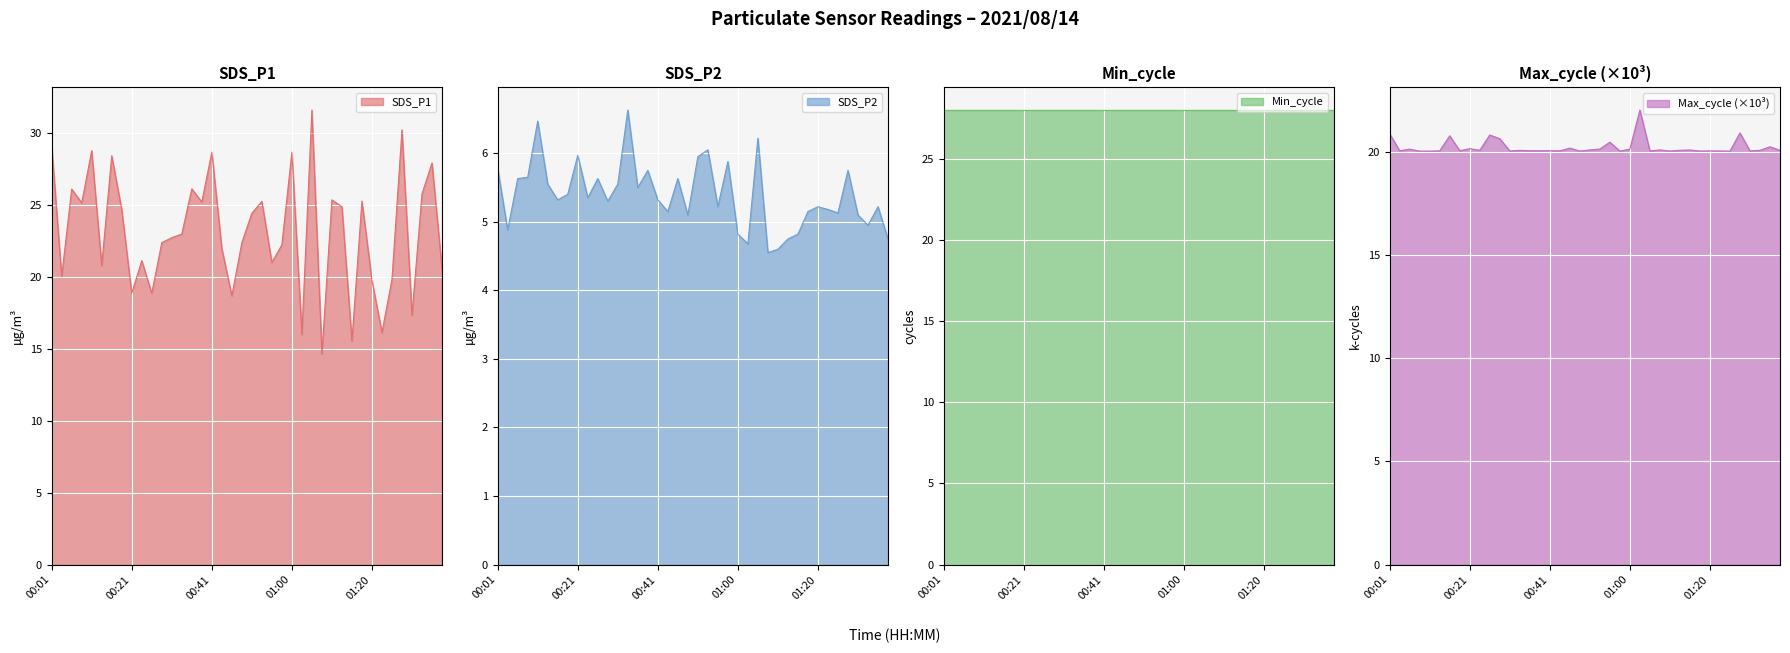

In SDS_P2, how many points are lower than both neighbors (excluding endpoints)?

12